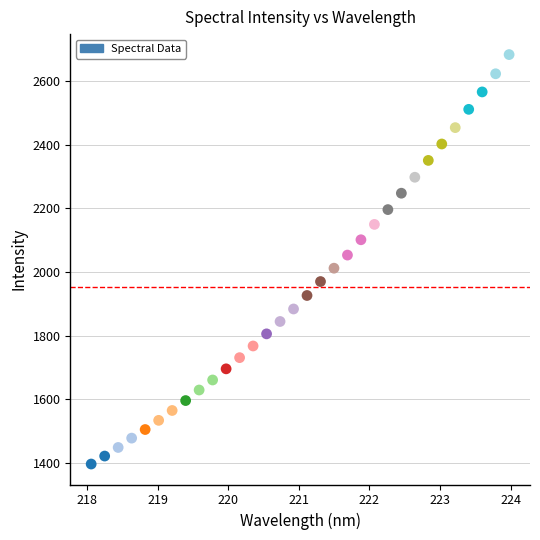

What is the range of X values (max minus min)?

5.9